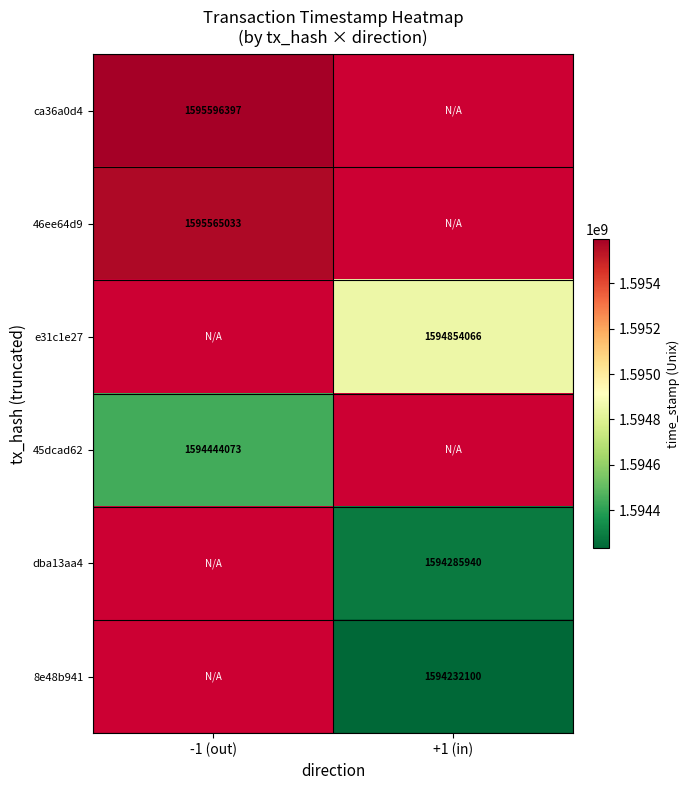

True or false: ca36a0d4 has a value of 2407119261 at -1 (out).

False